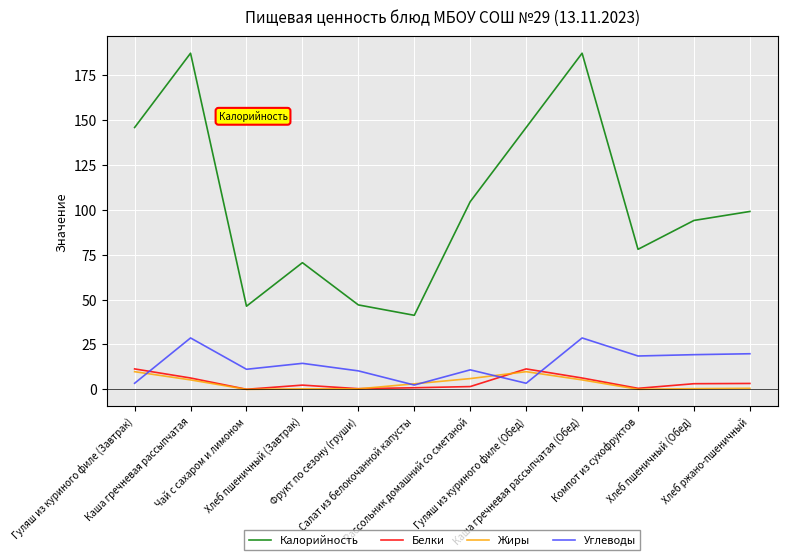

At which label is Углеводы closest to 15?

Хлеб пшеничный (Завтрак)